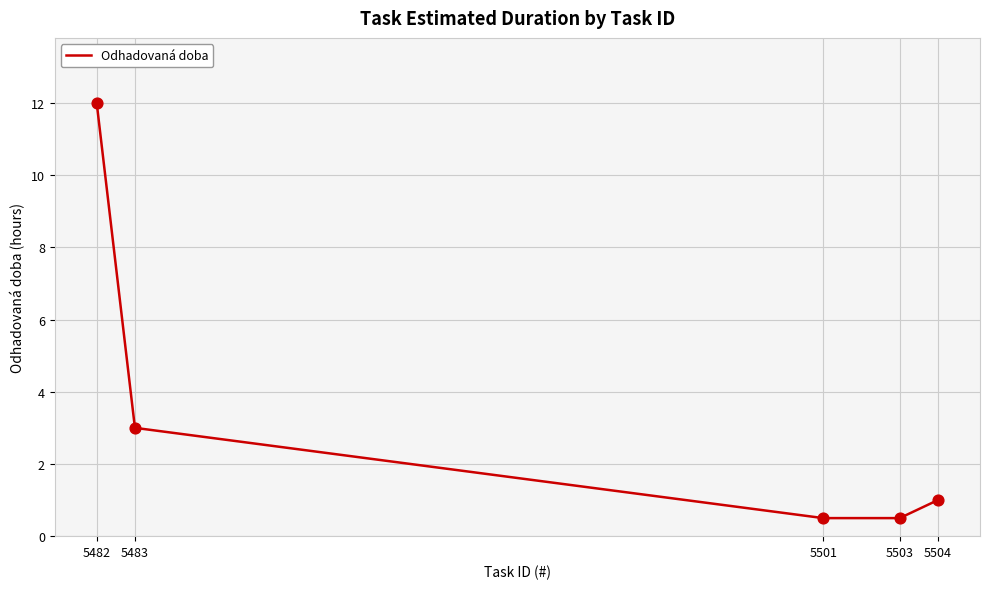

Between 5501 and 5483, which is larger?

5483